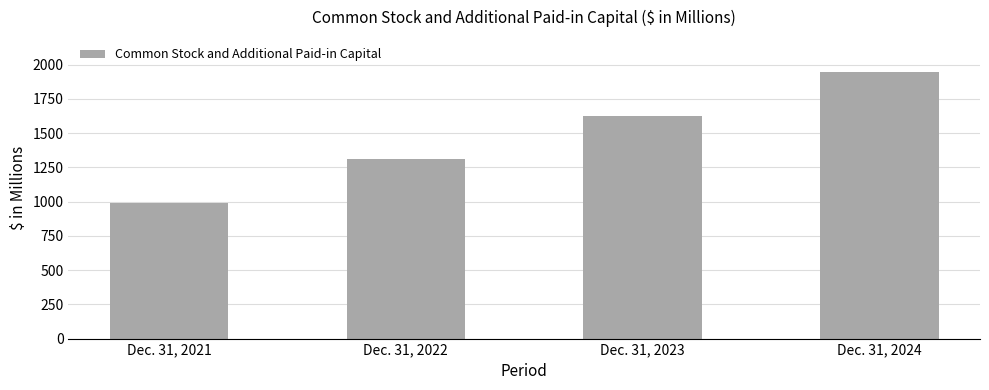

Reading right to left, extract all data points from this chart.

1942	1624	1308	989